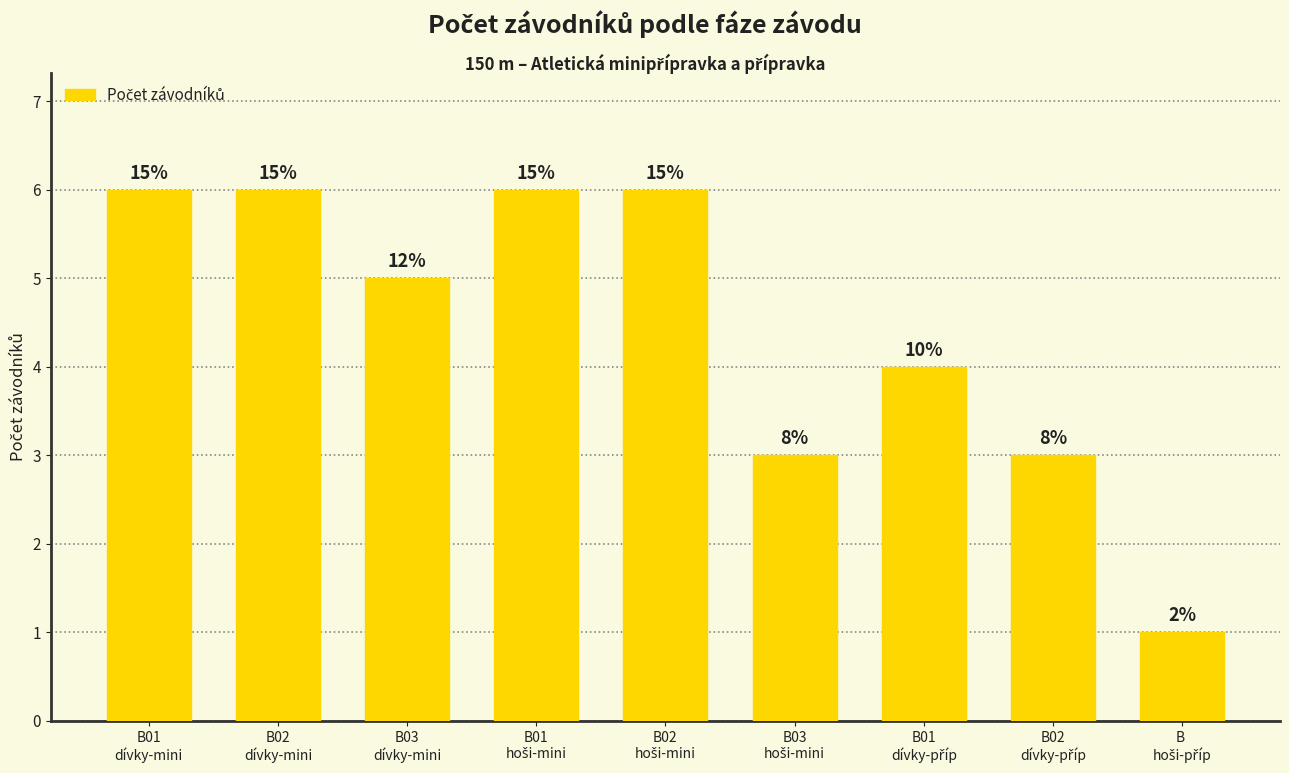

Which category has the lowest value across all series?

B 
hoši-příp